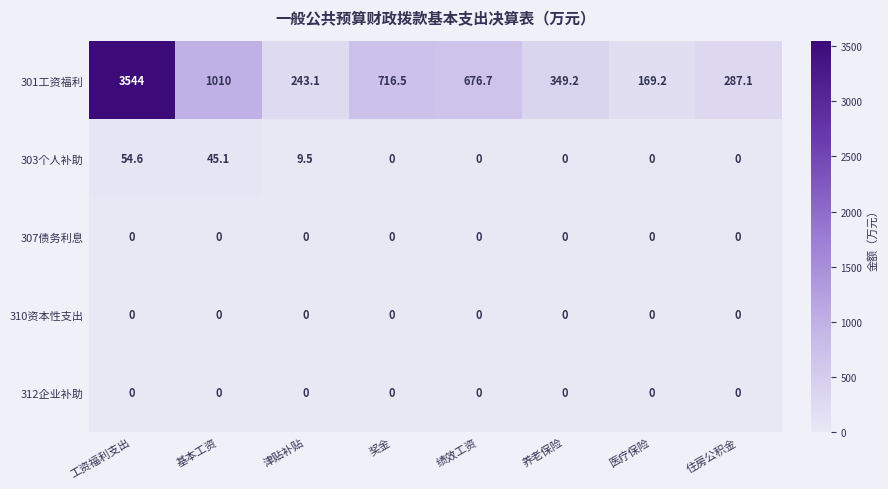

At which label does 301工资福利 reach its minimum?

医疗保险